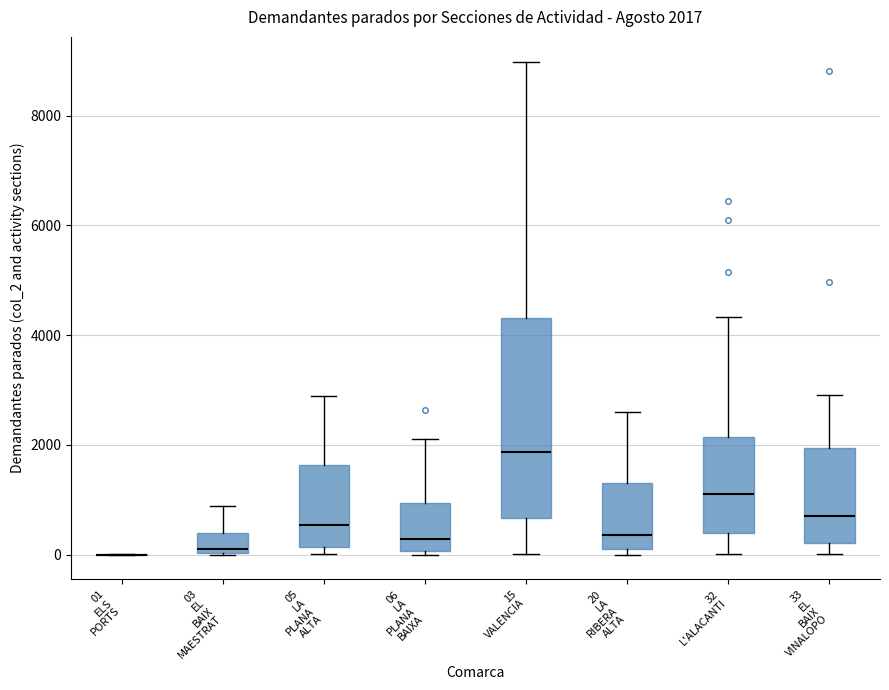

Comparing the boxes themselves (not the whiskers), which one is the tallest?

15 VALENCIA